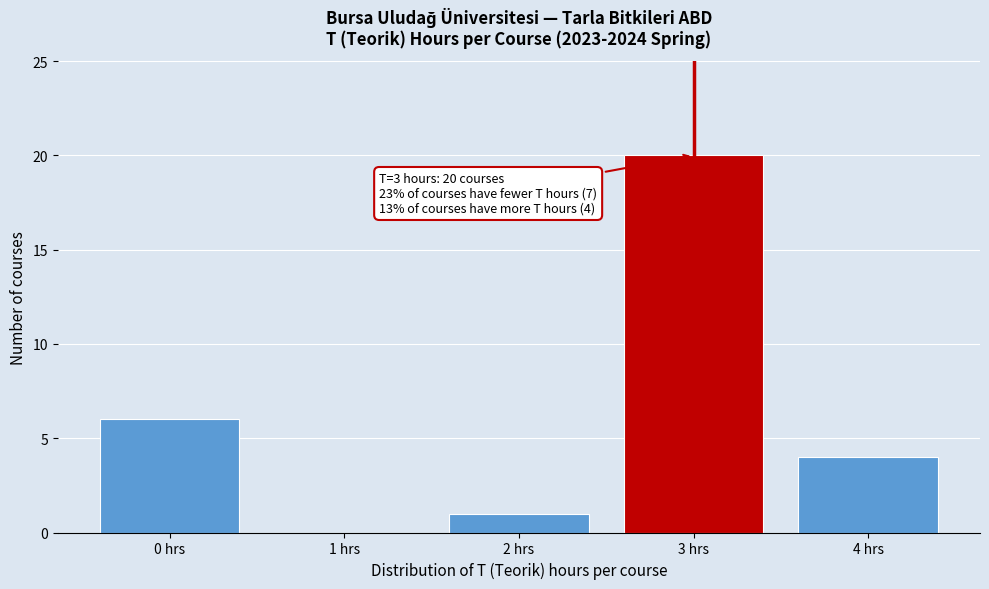

Which range on the x-axis has the tallest bar?

2.5 to 3.5